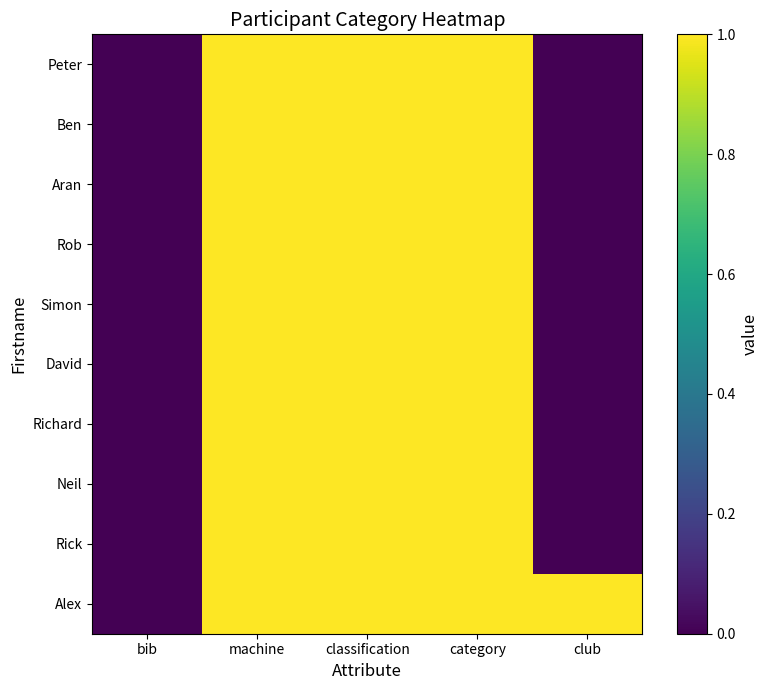

Which category has the highest value across all series?

machine